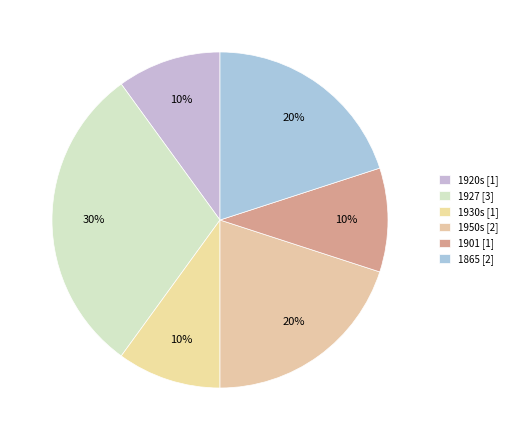

To the nearest percent, what is the difference between the largest and smallest slice percentages?

20%